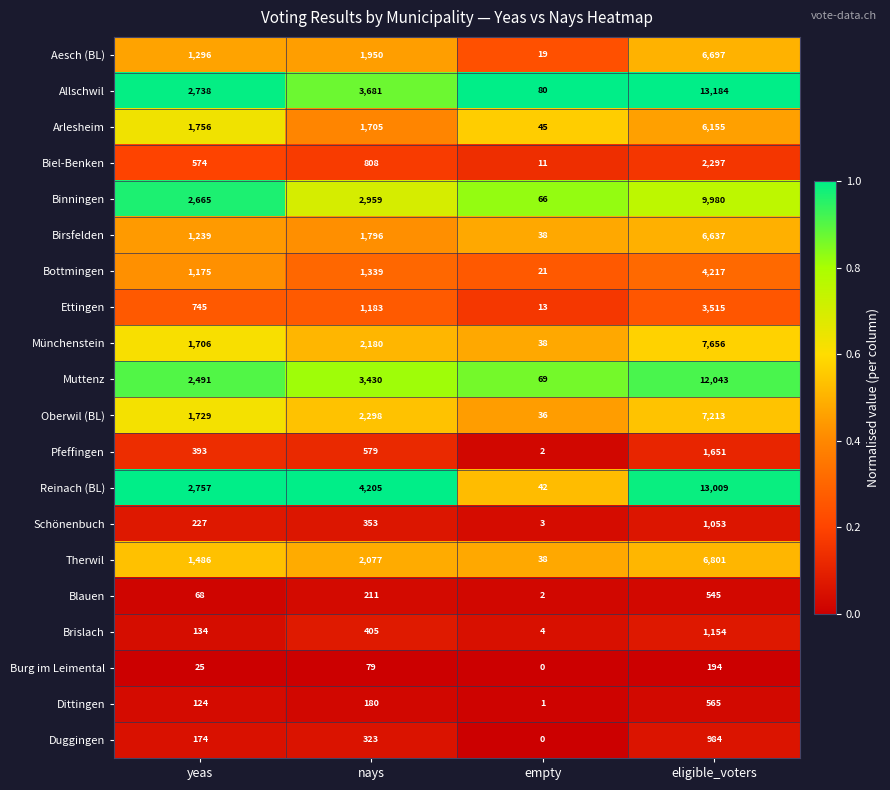

What is the difference between the highest and lowest values at yeas?

2732